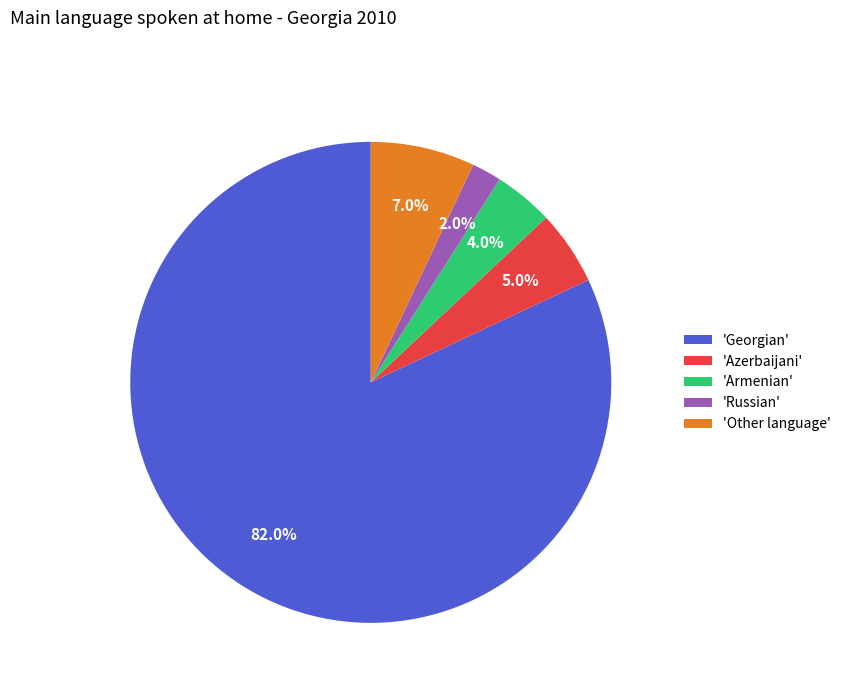

Which slice represents more than half of the pie?

'Georgian'